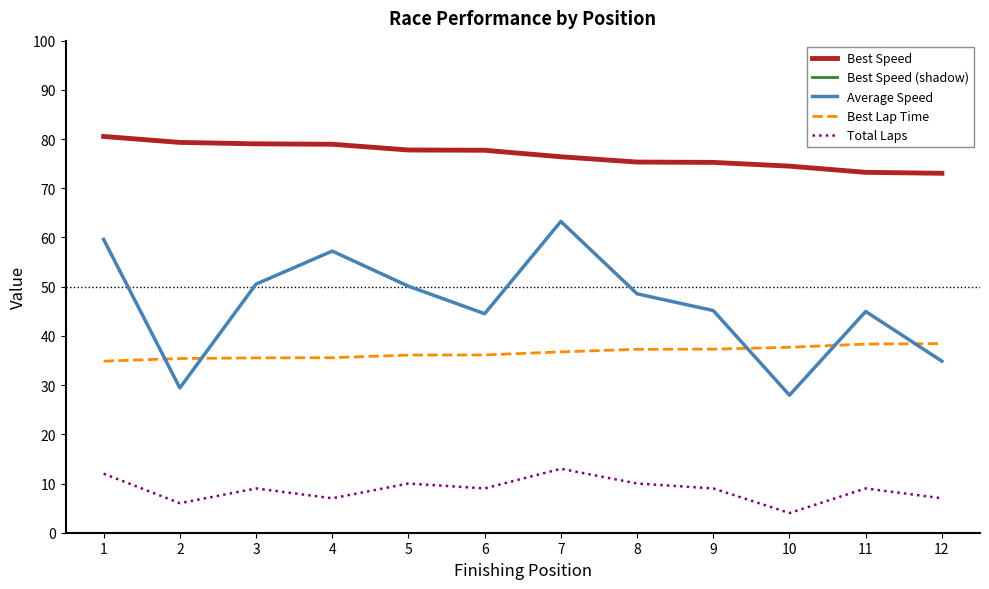

Does the chart display data point markers on the line(s)?

No